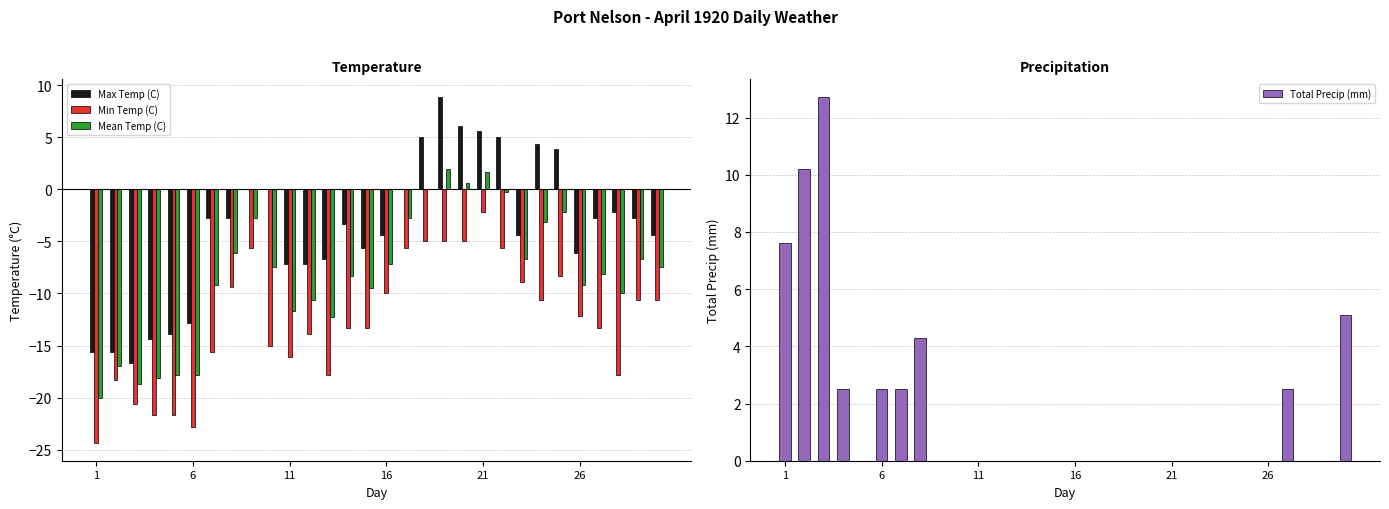

How many distinct data groups are displayed?

4